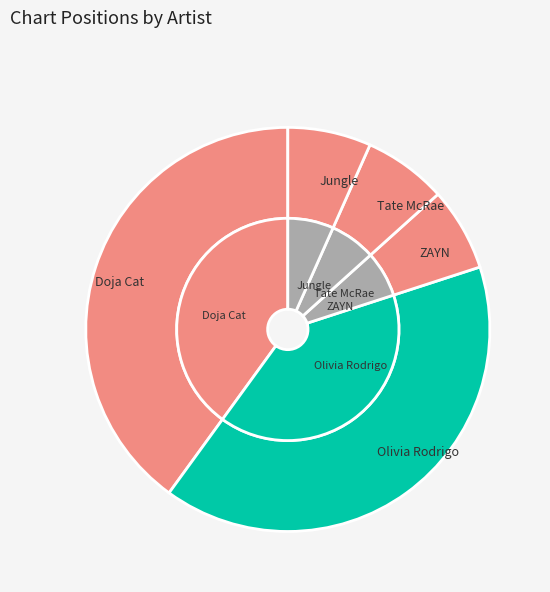

Combined, what portion of the pie is Olivia Rodrigo and Tate McRae?

46.7%